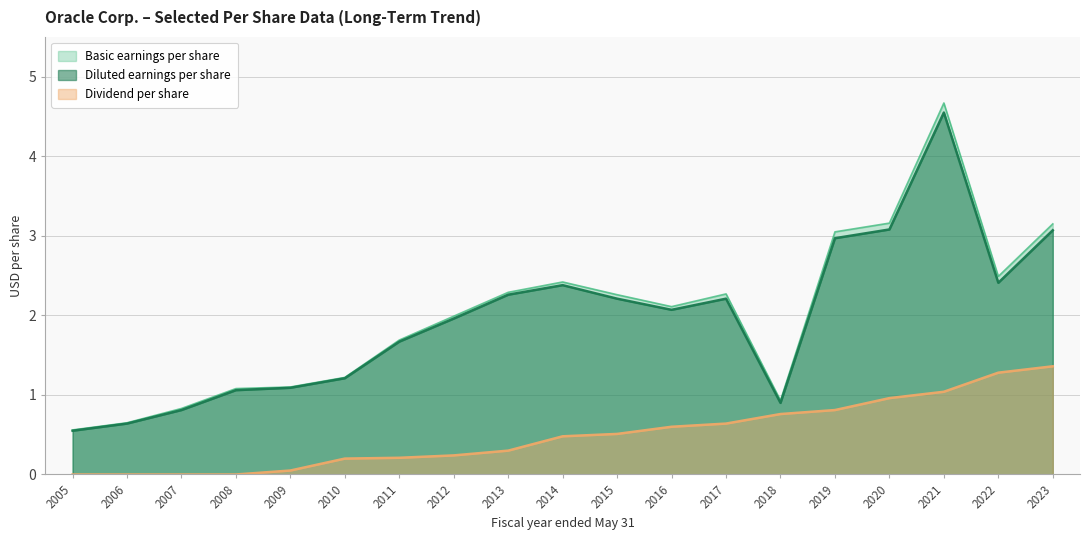

Does the chart display data point markers on the line(s)?

No